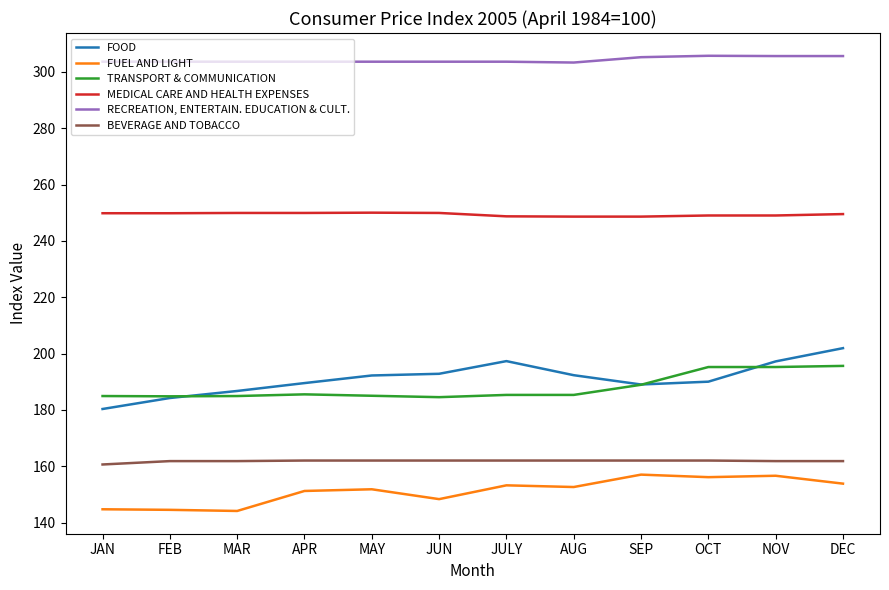

At which label does FOOD reach its peak?

DEC